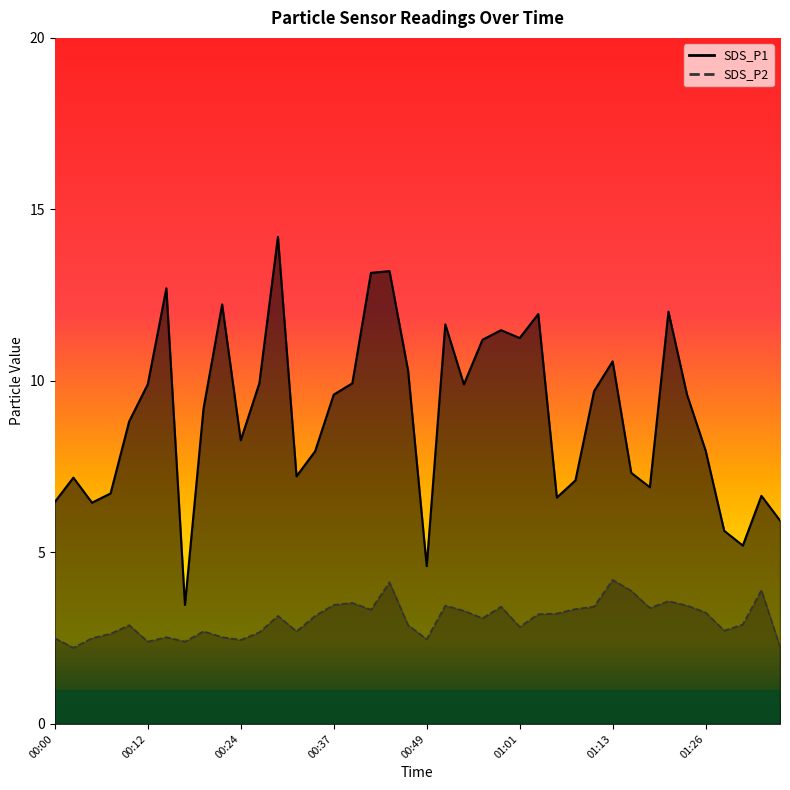

Reading left to right, extract all data points from this chart.

SDS_P1: 6.5	7.2	6.5	6.7	8.8	9.9	12.7	3.5	9.2	12.2	8.3	9.9	14.2	7.2	8.0	9.6	9.9	13.2	13.2	10.3	4.6	11.7	9.9	11.2	11.5	11.2	11.9	6.6	7.1	9.7	10.6	7.3	6.9	12.0	9.6	8.0	5.6	5.2	6.7	5.9
SDS_P2: 2.5	2.2	2.5	2.6	2.9	2.4	2.5	2.4	2.7	2.5	2.5	2.7	3.1	2.7	3.1	3.5	3.5	3.3	4.1	2.9	2.5	3.5	3.3	3.1	3.4	2.8	3.2	3.2	3.4	3.4	4.2	3.9	3.4	3.6	3.5	3.2	2.7	2.9	3.9	2.2